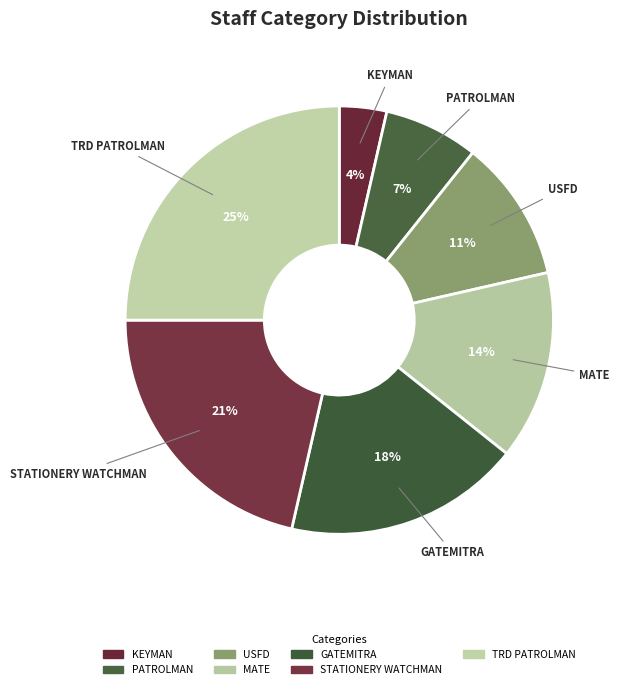

True or false: USFD accounts for 11% of the total.

True